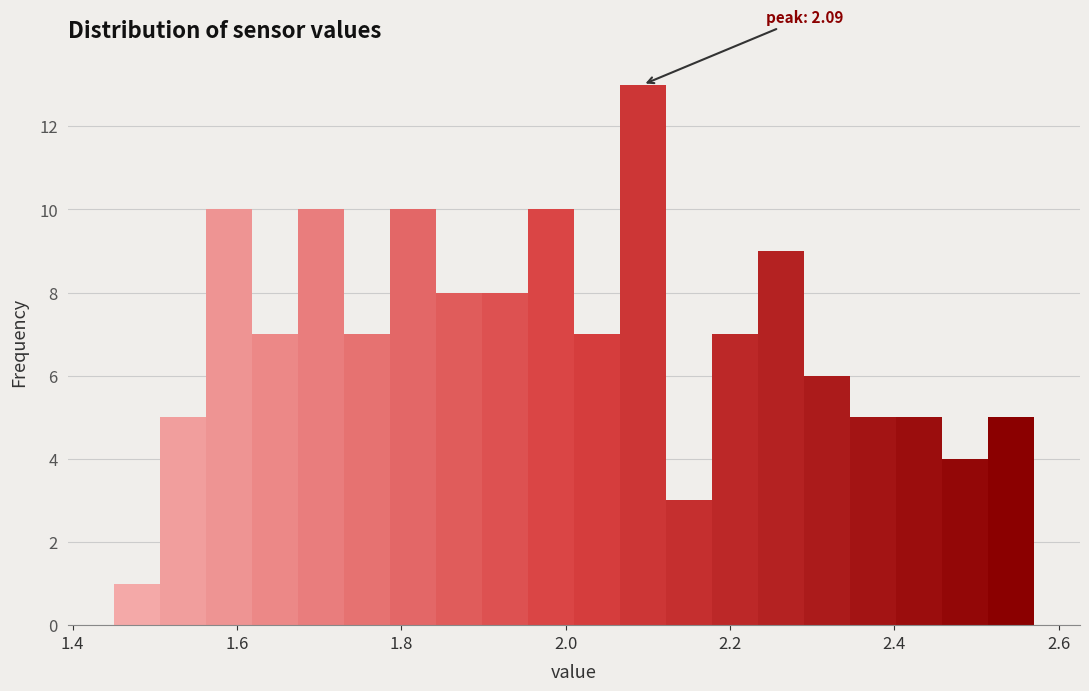

Around what value on the x-axis is the tallest bar? Give the approximate position of its centre, as read against the axis.

2.10